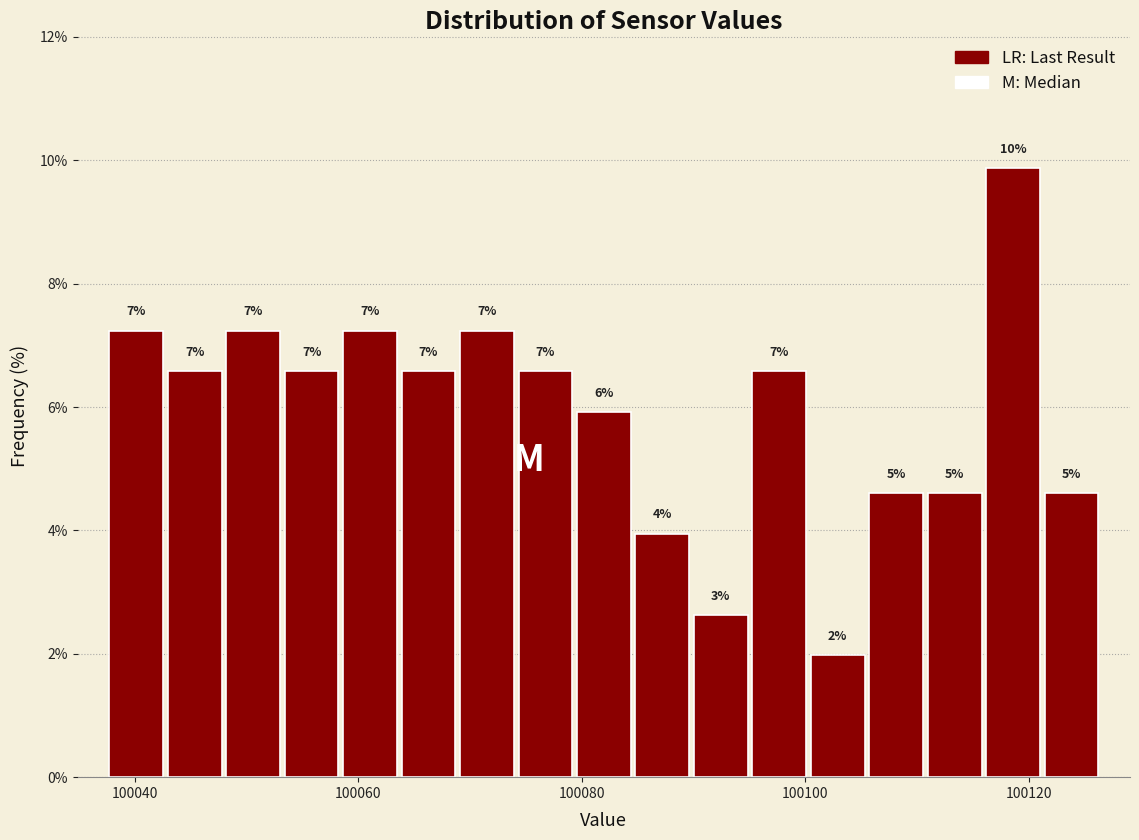

Around what value on the x-axis is the tallest bar? Give the approximate position of its centre, as read against the axis.

100118